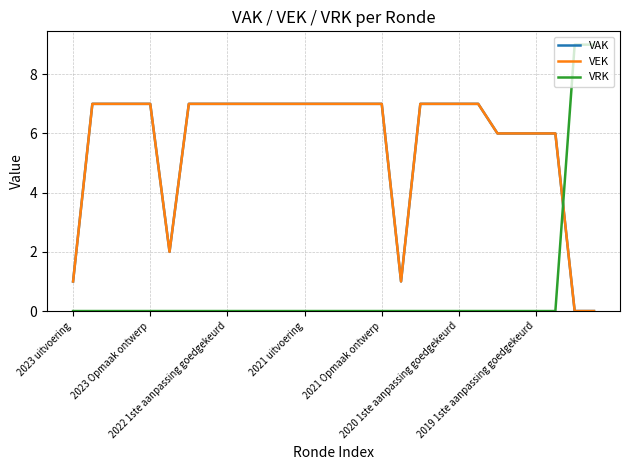

What is the sum of all VEK values?

161